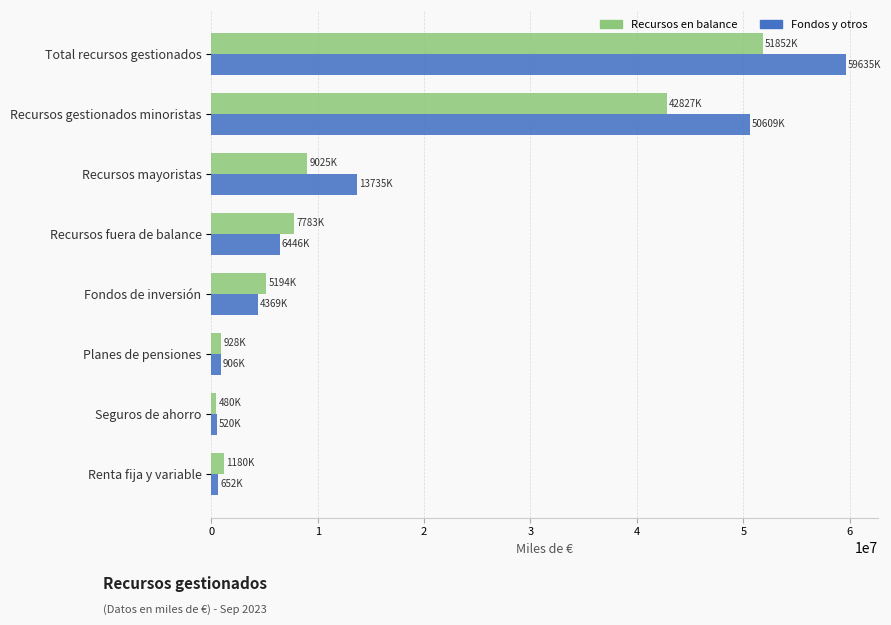

Which series has the largest range (max minus min)?

Fondos y otros